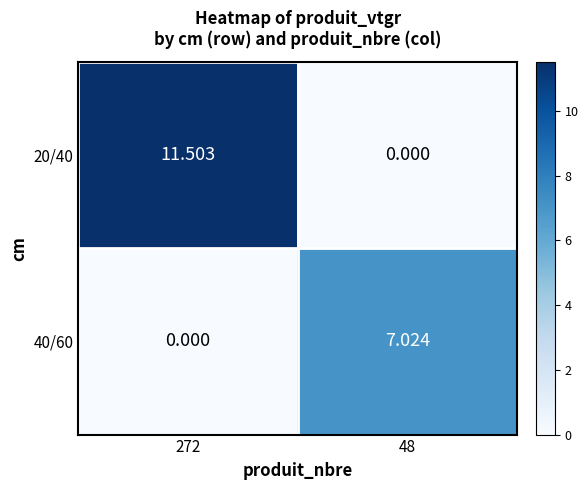

Is the value of 40/60 at 272 greater than the value of 20/40 at 272?

No